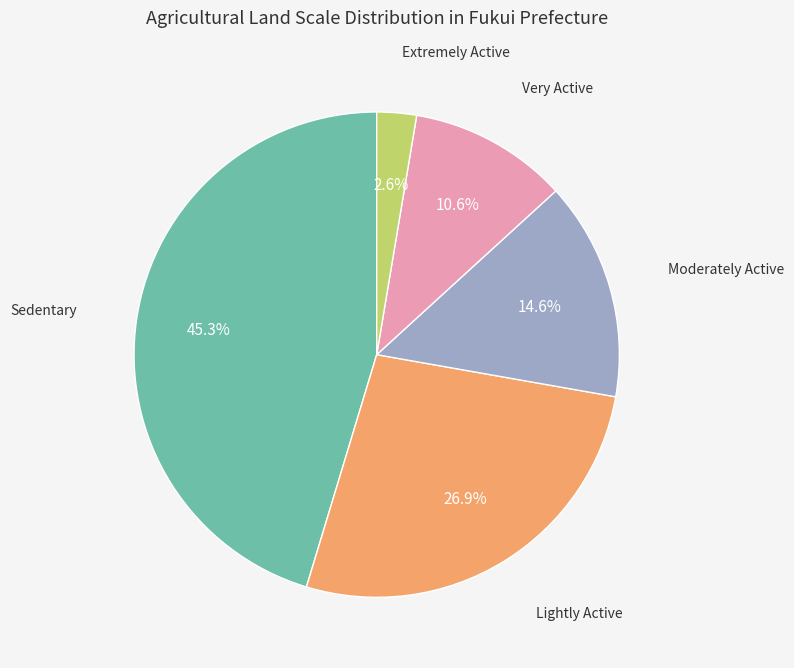

To the nearest percent, what is the average slice percentage?

20%